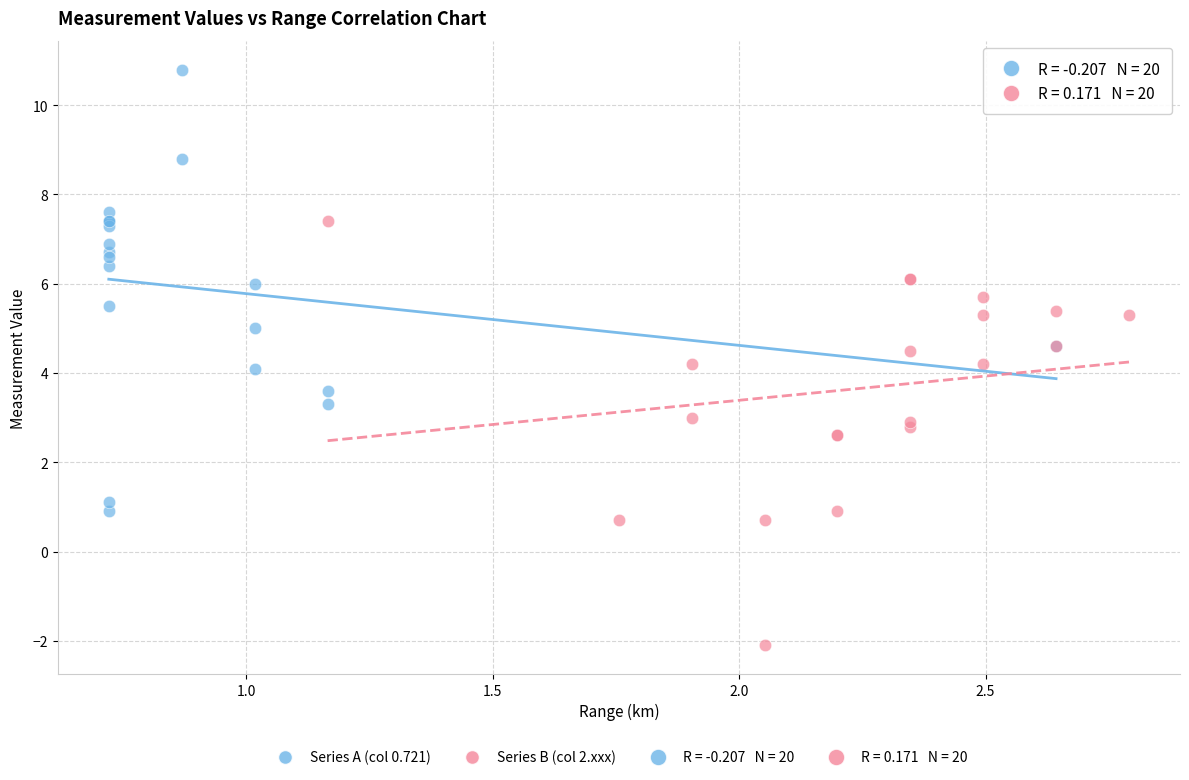

Which series contains the highest Y value?

Series A (col 0.721)